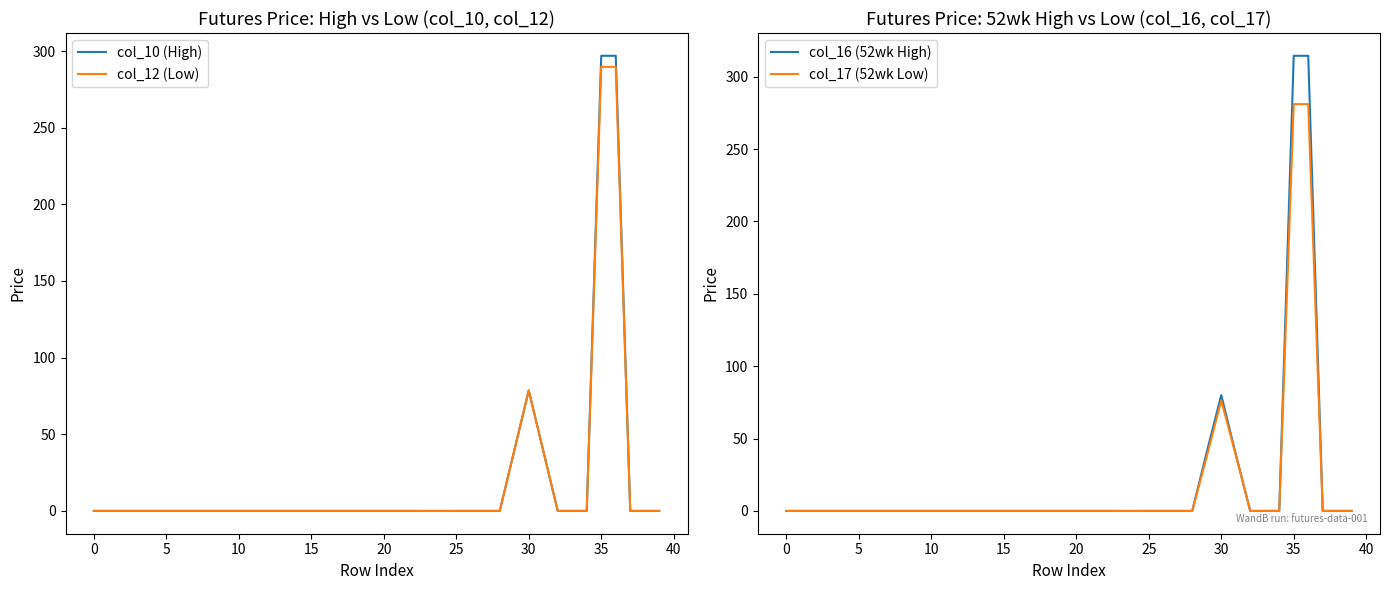

How many data points in col_17 (52wk Low) are above 0?

5